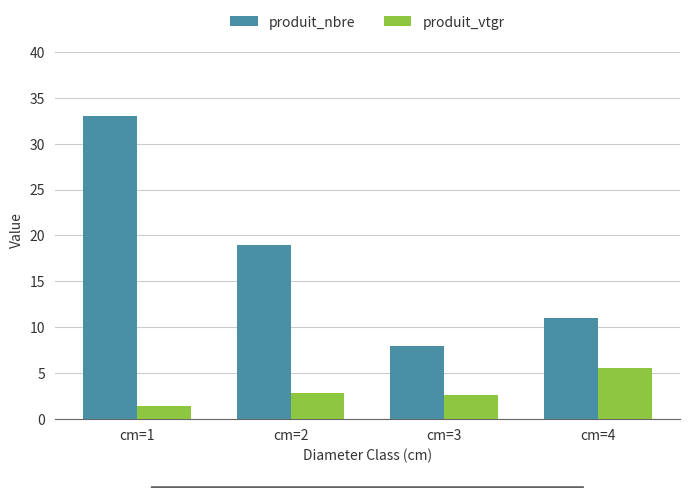

Is it true that produit_nbre equals 11.1 at cm=3?

False